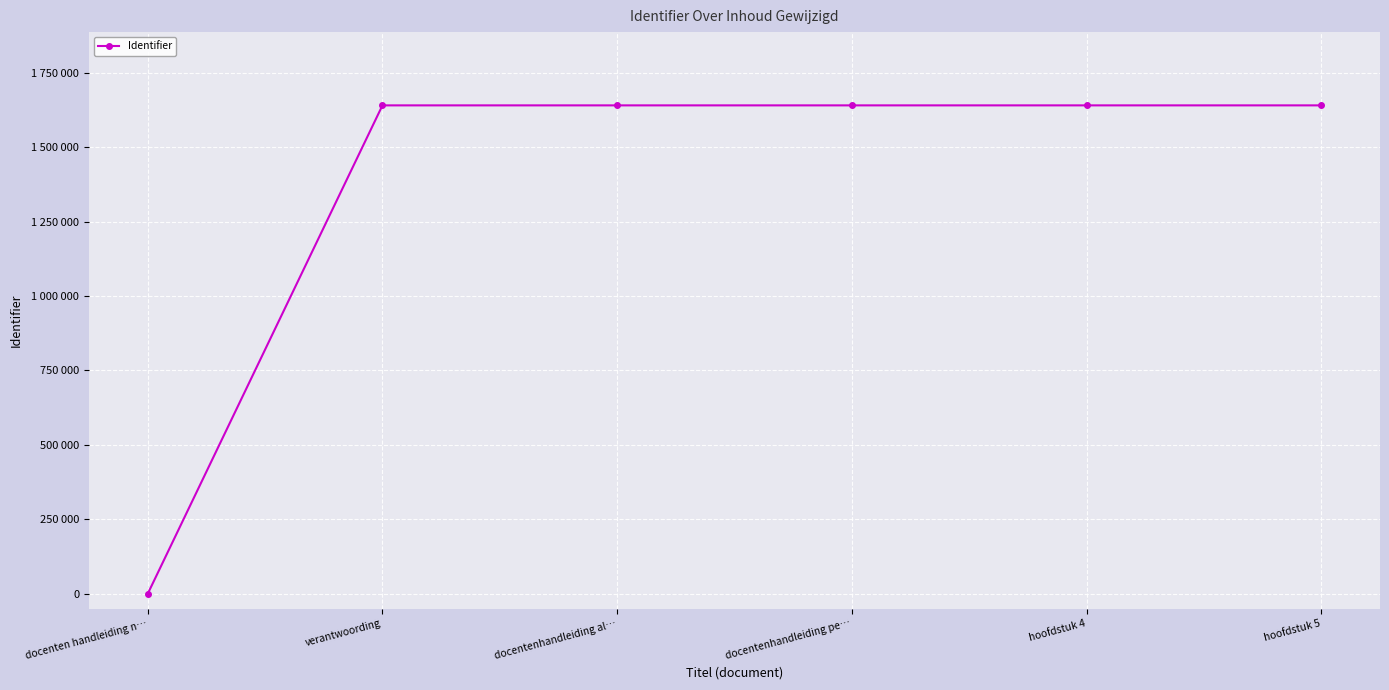

How many positive values are there?

5